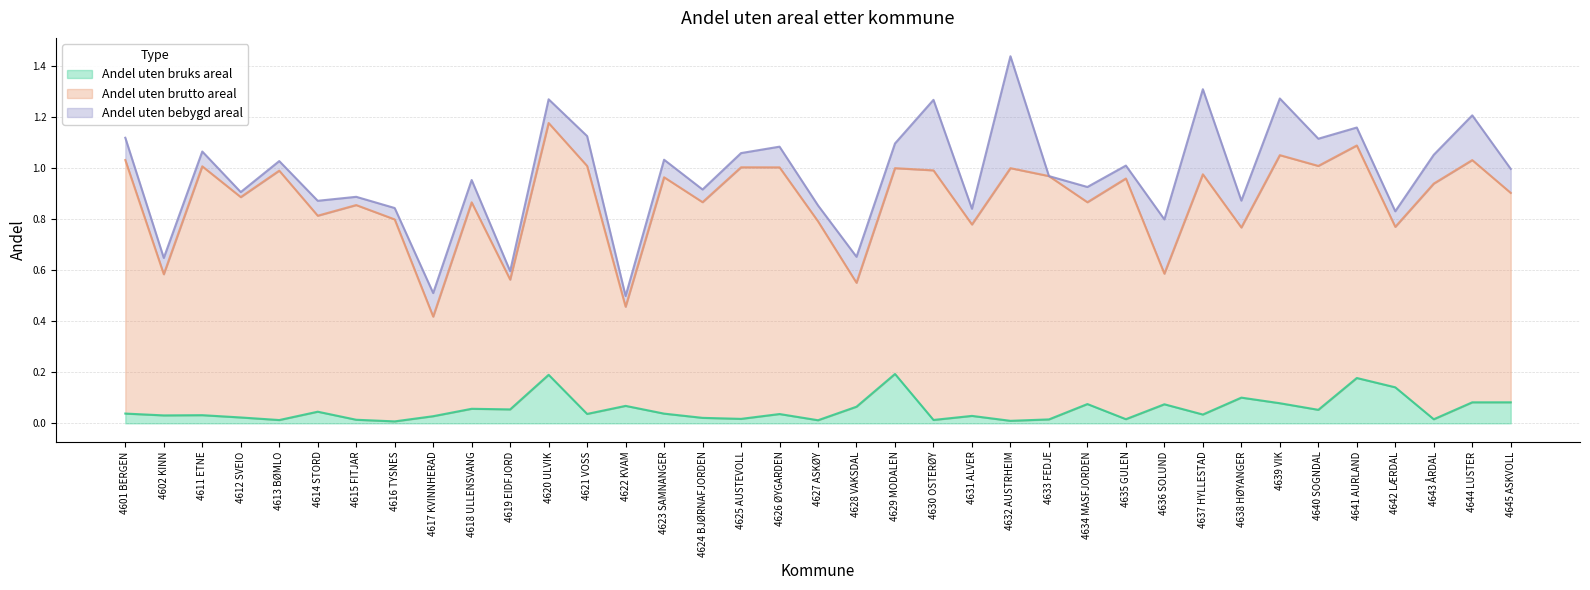

Which series has the largest range (max minus min)?

Andel uten brutto areal